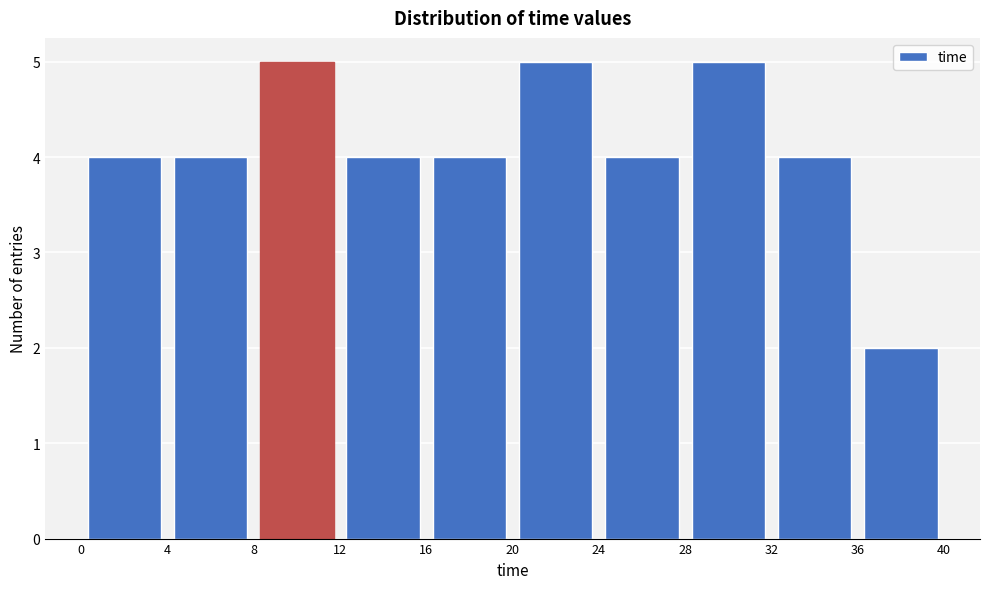

What is the height of the bar covering 16 to 20 on the x-axis? The values are not printed on the chart, so give them approximately, as read against the axis.

4